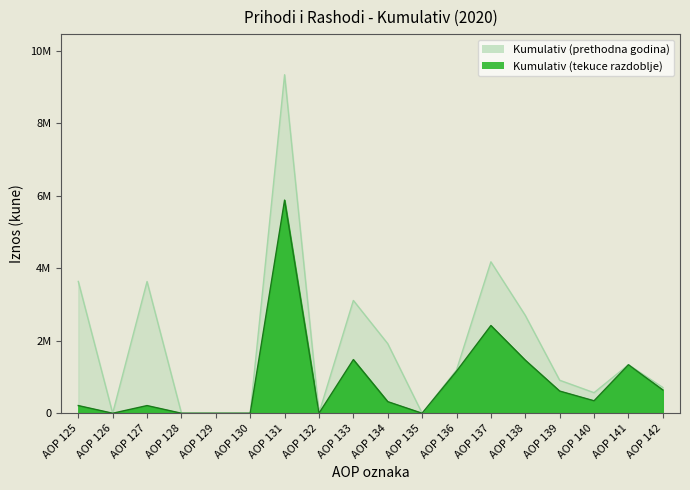

At how many categories does at least one series exceed 7690451?

1